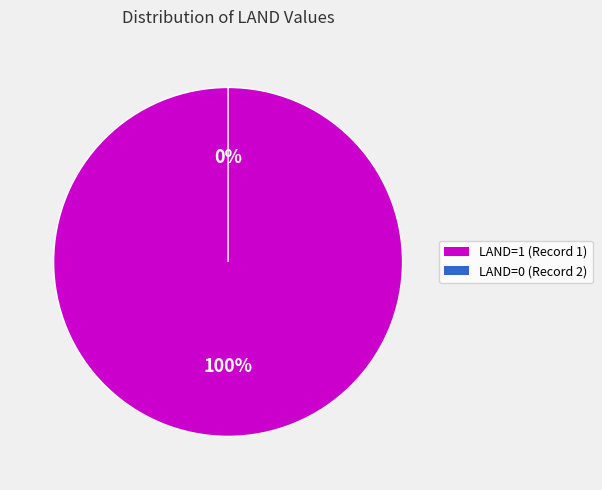

Which slice is the smallest?

494AB4FB-DF7E-423C-8CD9-C4F6CF5047E7